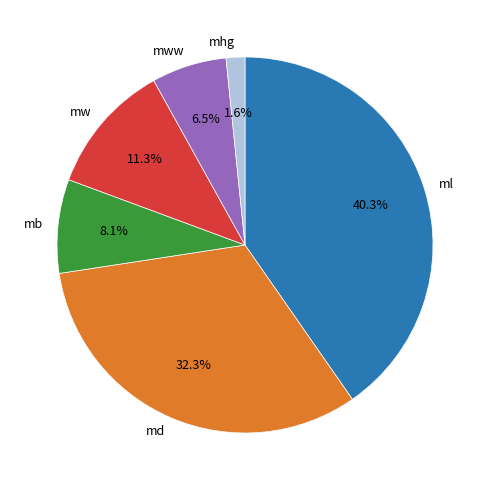

Rank the categories by value from highest to lowest.

ml, md, mw, mb, mww, mhg